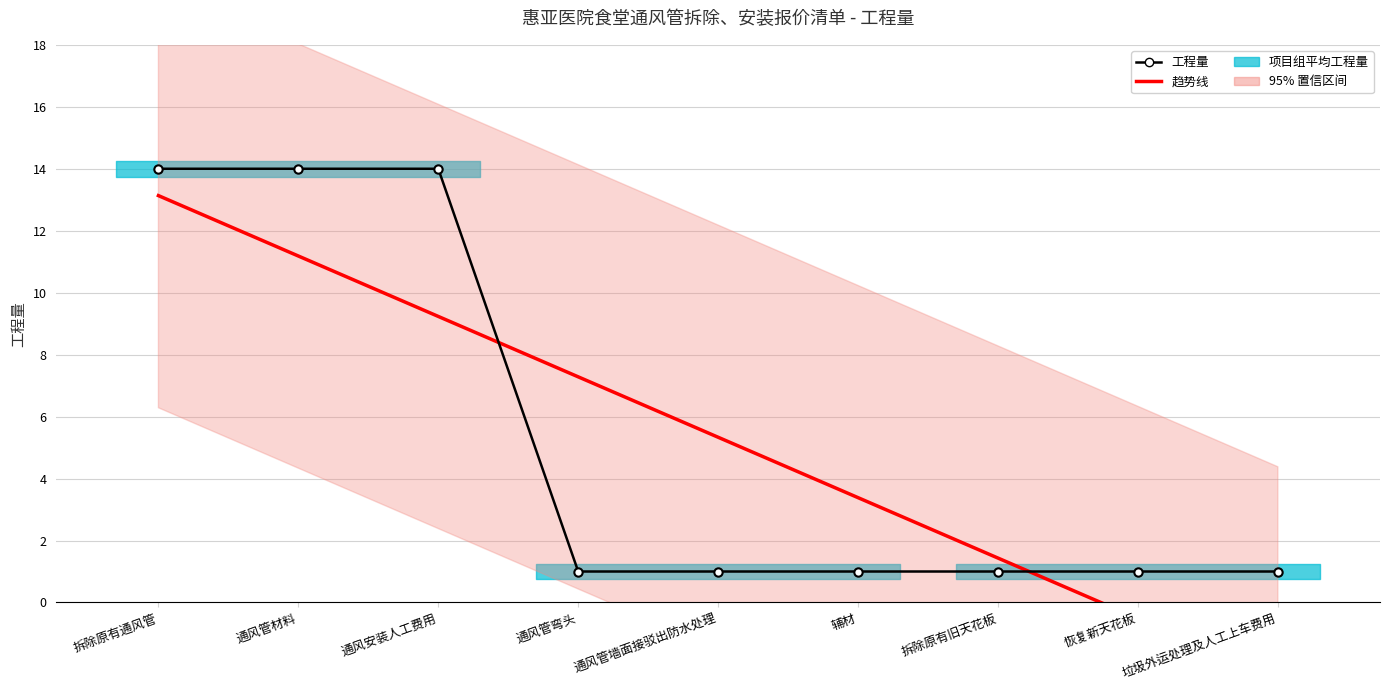

How many times do 趋势线 and 工程量 cross each other?

2